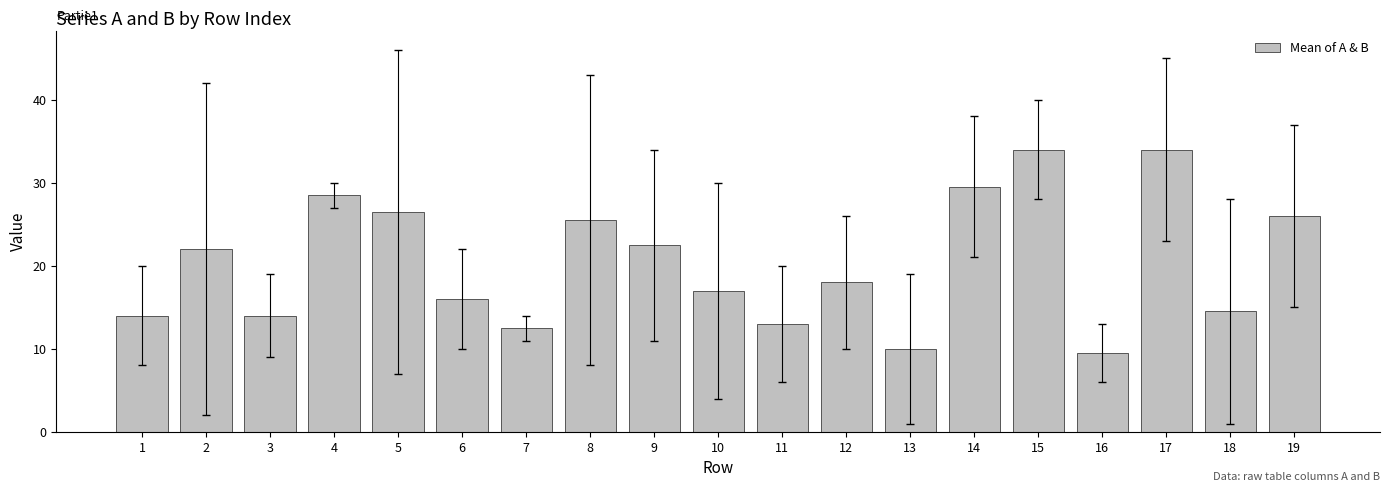

Reading right to left, transcribe all the data shown in this chart.

19=26.0	18=14.5	17=34.0	16=9.5	15=34.0	14=29.5	13=10.0	12=18.0	11=13.0	10=17.0	9=22.5	8=25.5	7=12.5	6=16.0	5=26.5	4=28.5	3=14.0	2=22.0	1=14.0